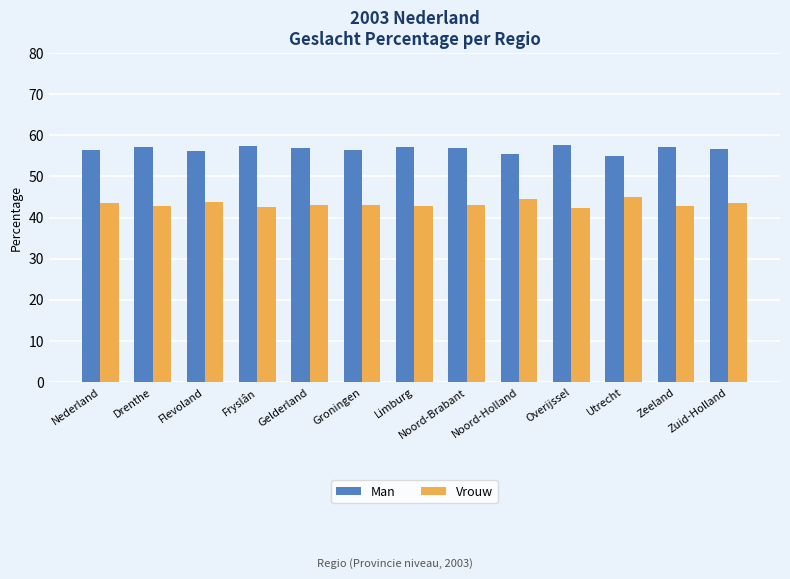

What position from the right is Noord-Holland?

5